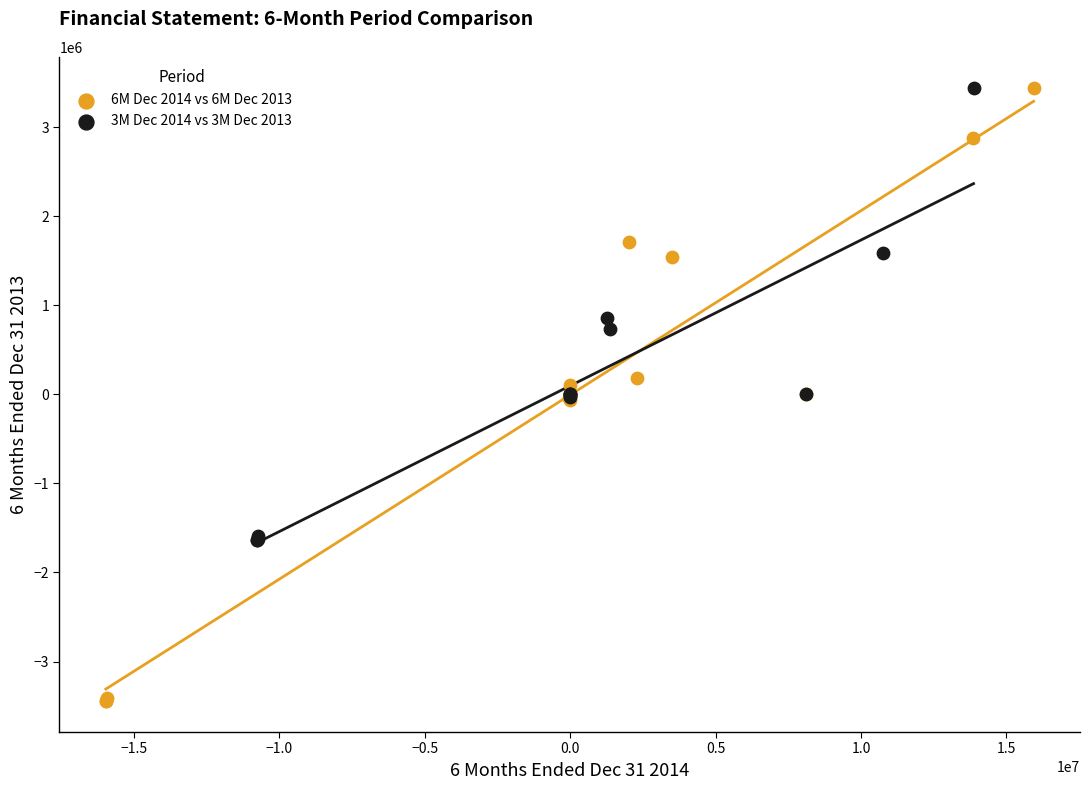

Which series has the widest spread of Y values?

6M Dec 2014 vs 6M Dec 2013